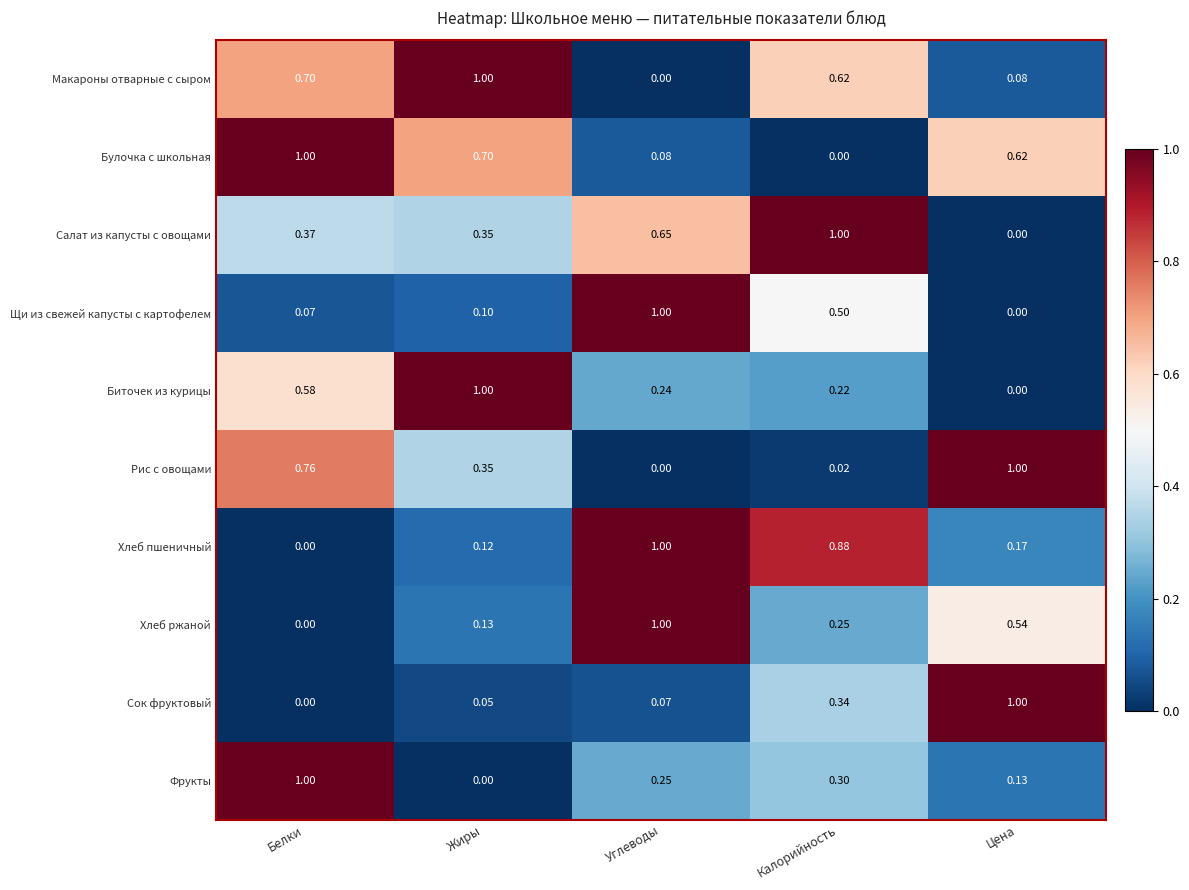

Which series changed the most between Белки and Цена?

Сок фруктовый